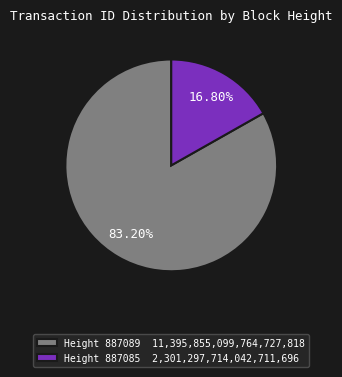

Is the sum of Height 887089 11,395,855,099,764,727,818 and Height 887085 2,301,297,714,042,711,696 greater than half?

Yes